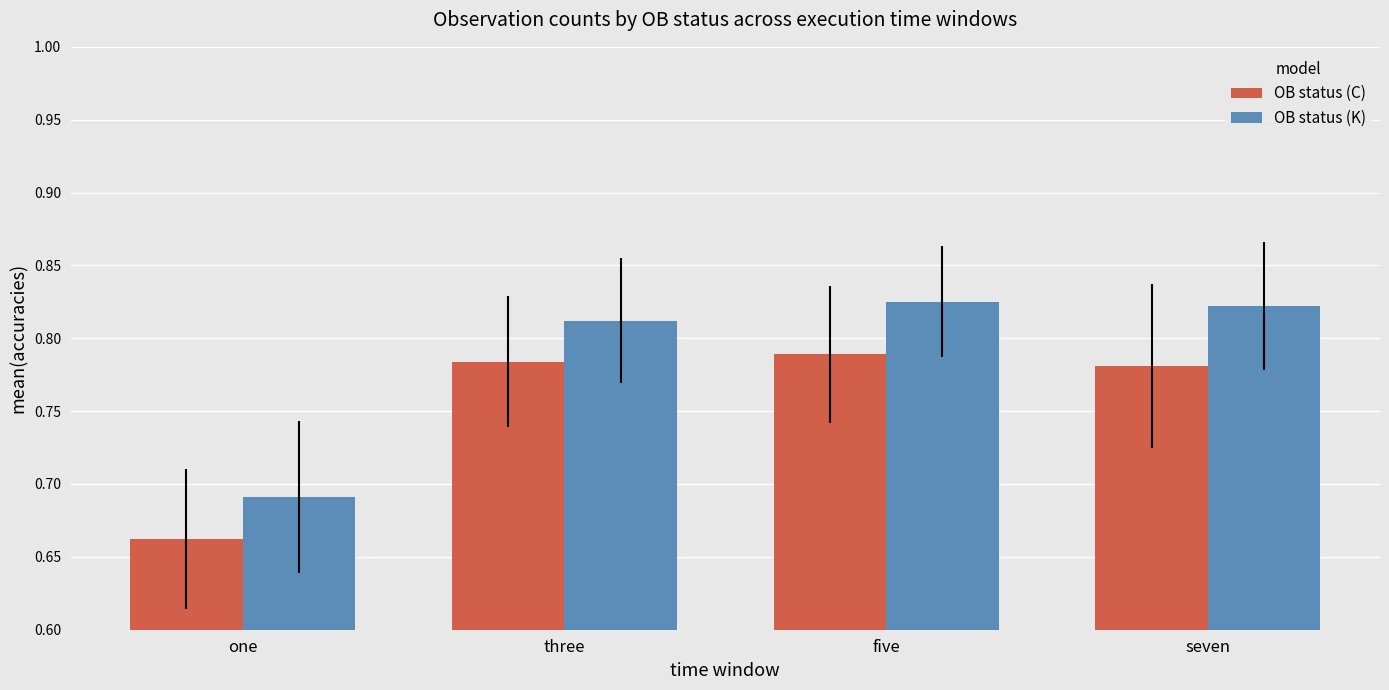

What is the label of the 4th bar from the right?

one